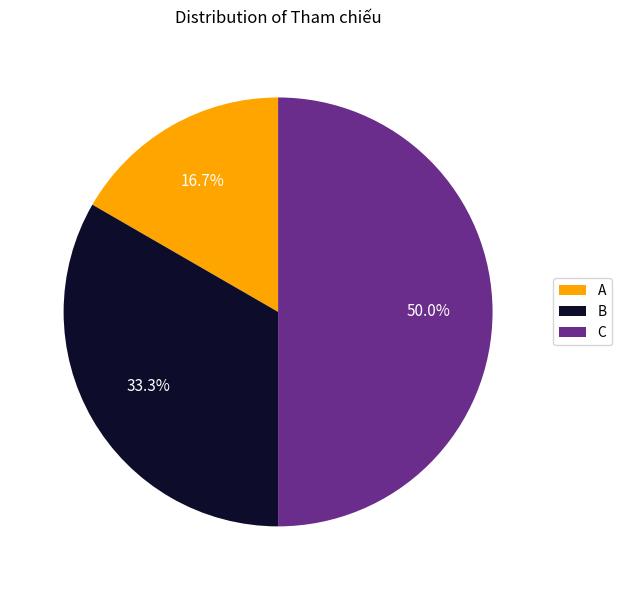

What percentage is NOT represented by A?

83.3%